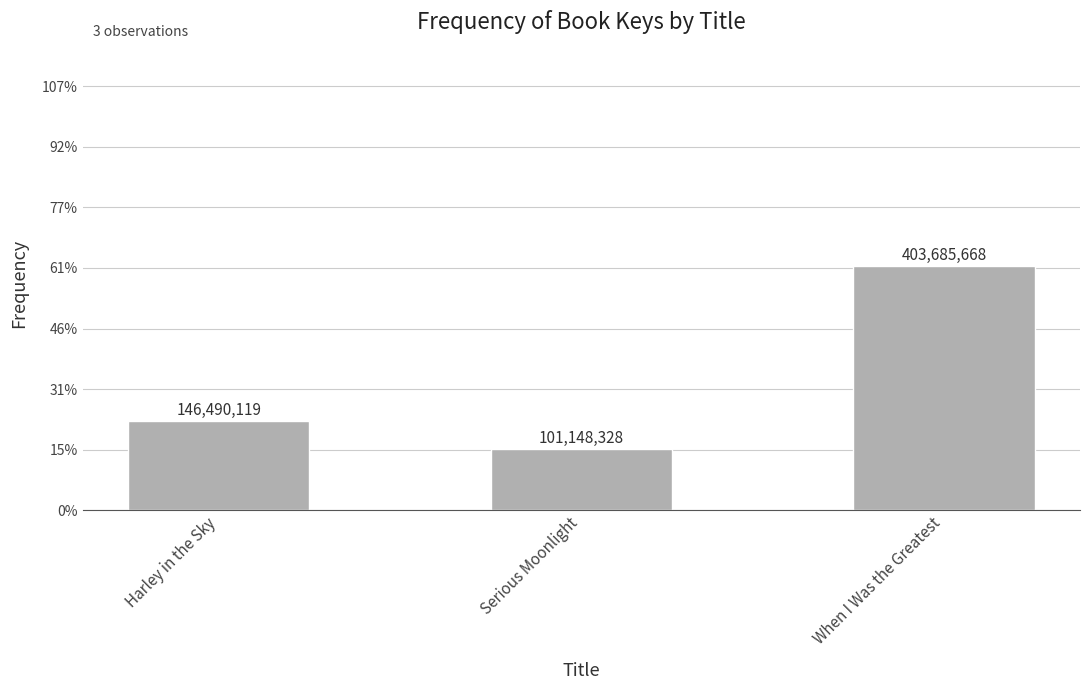

True or false: the data shows 164107571 at When I Was the Greatest.

False